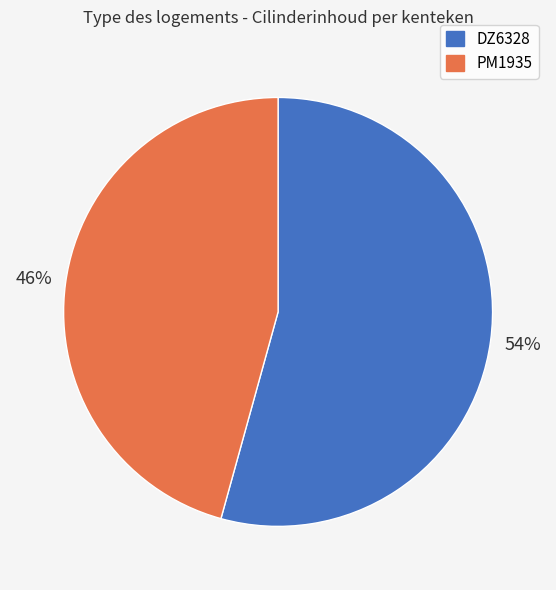

Which has a higher value, DZ6328 or PM1935?

DZ6328